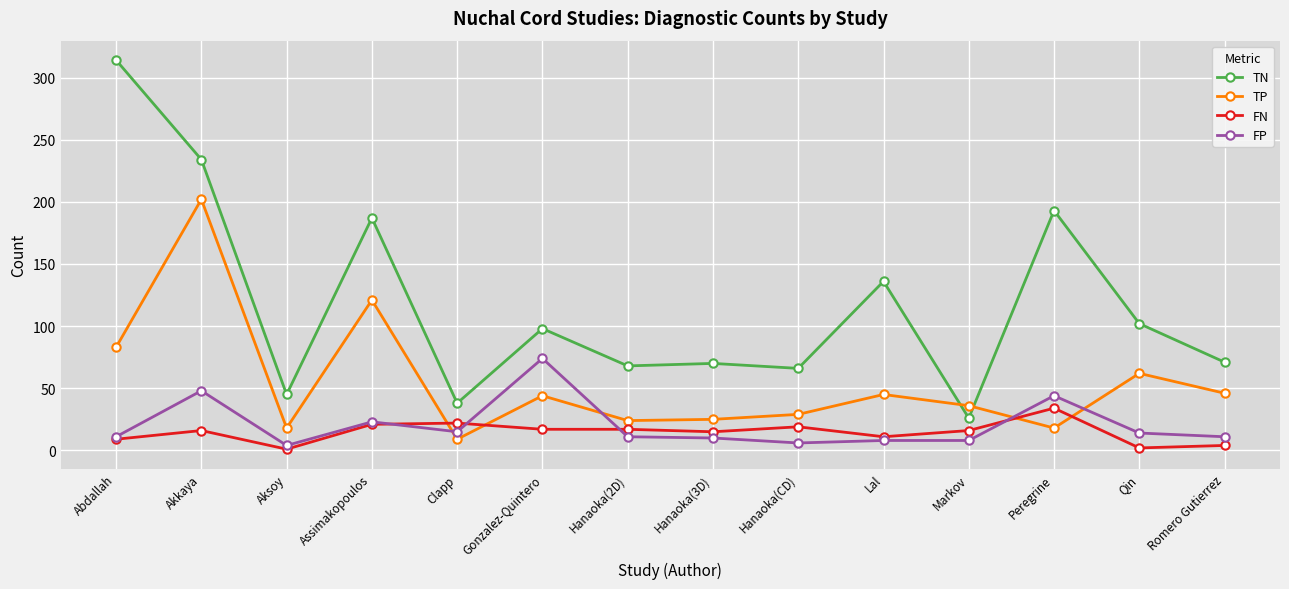

True or false: TP has more than 1 points higher than both neighbors.

True